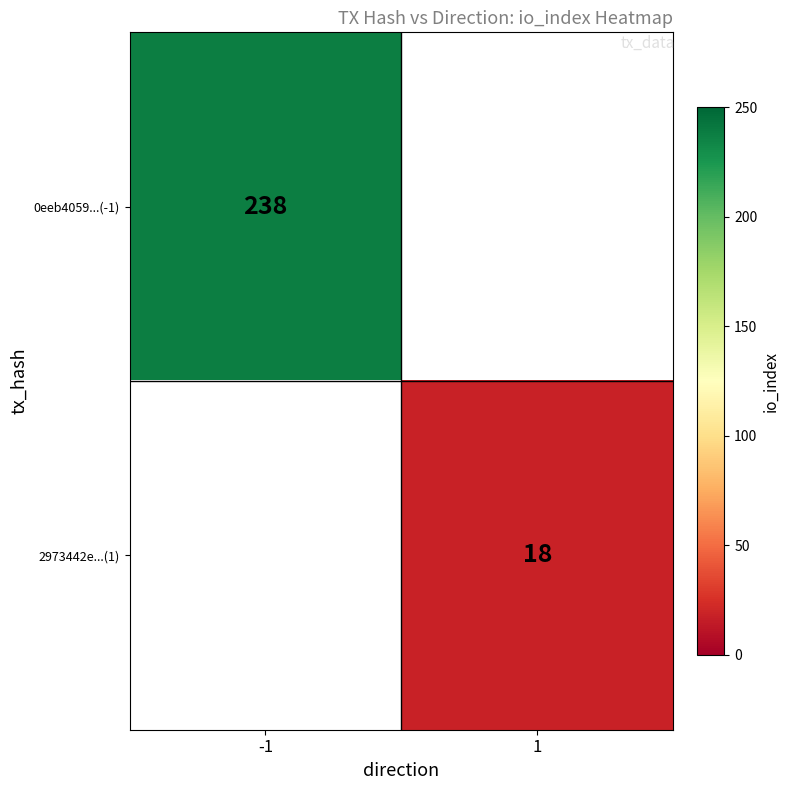

The value of 0eeb4059...(-1) at -1 is 238. True or false?

True